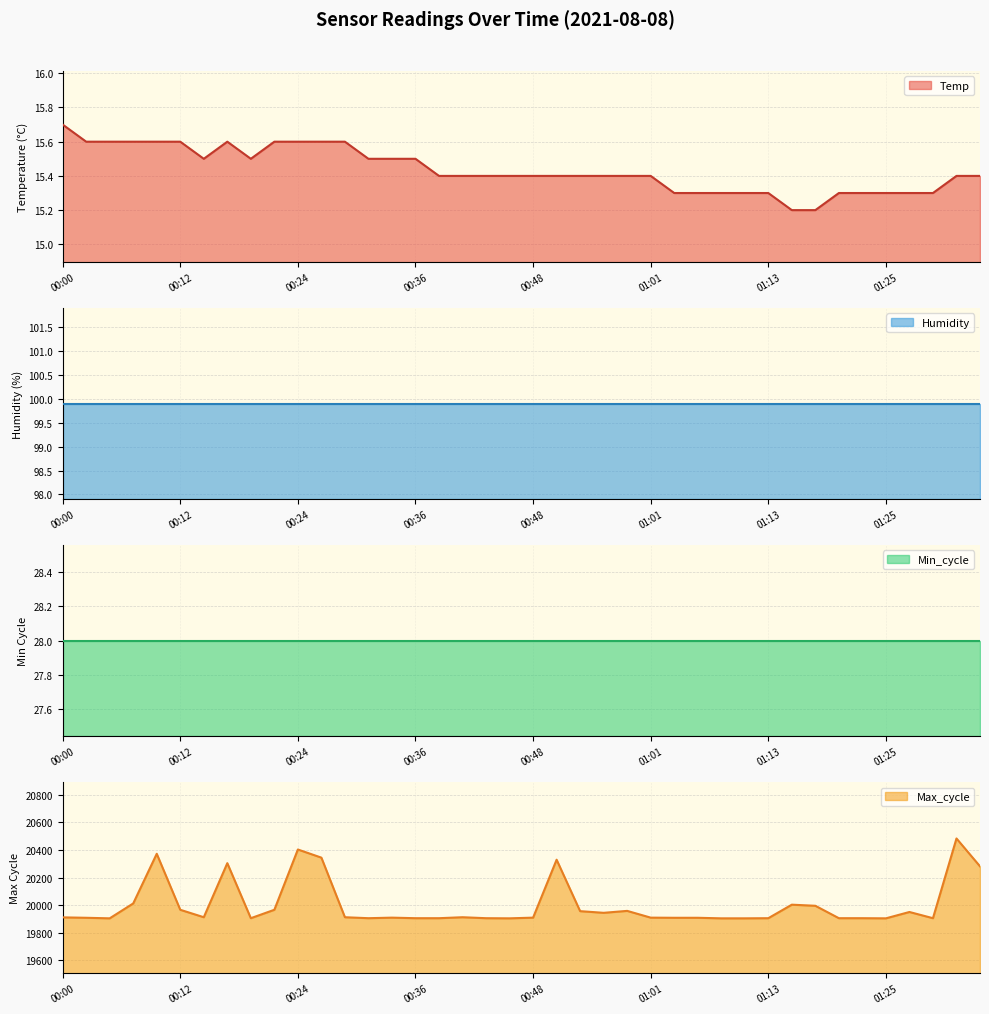

What is the highest value of the Temp series?

15.7